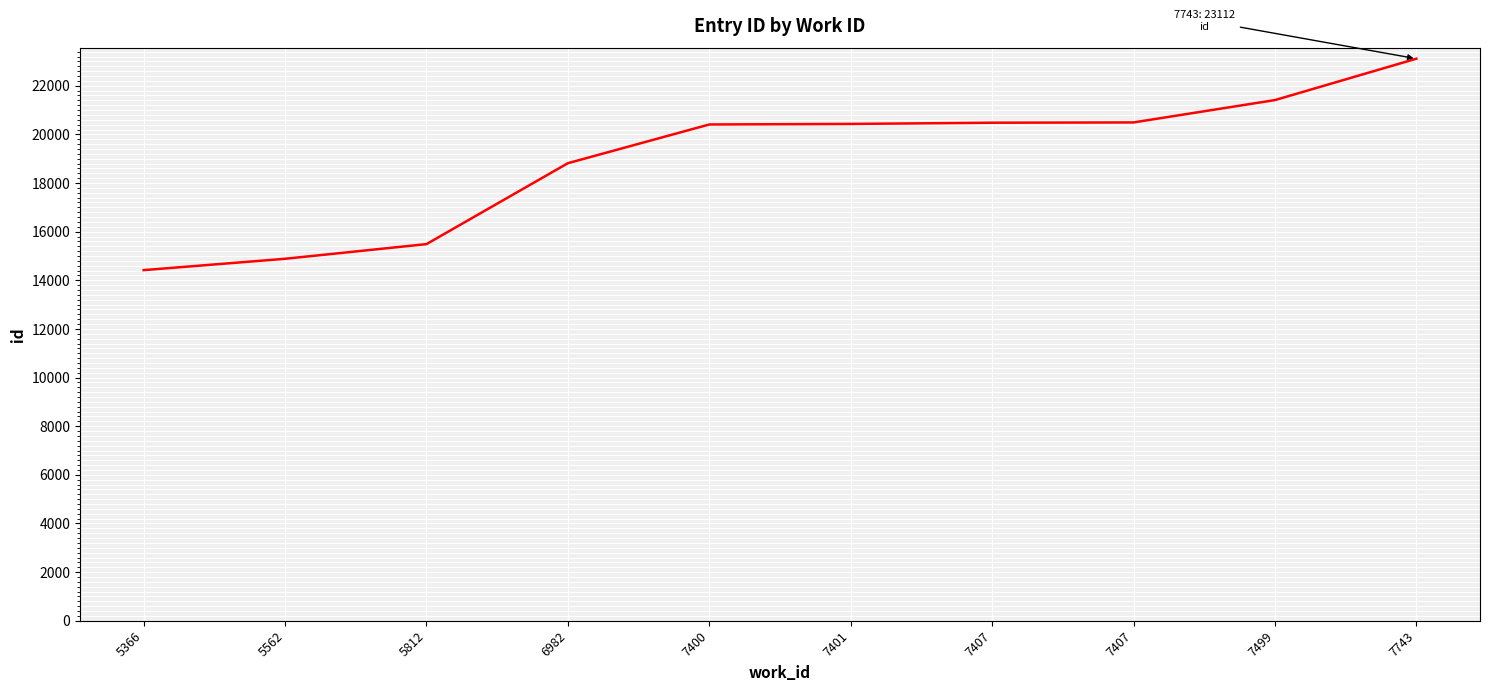

How many lines are shown in the chart?

1